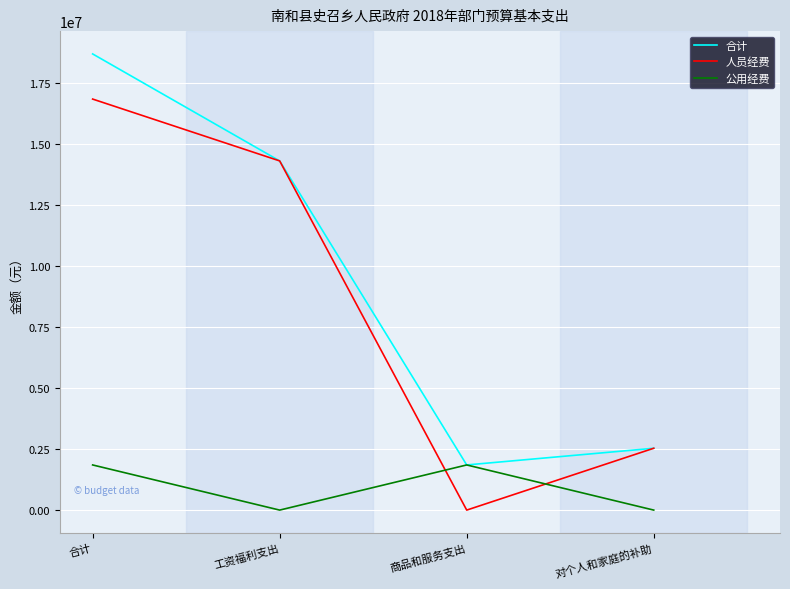

At which category does 公用经费 reach its first local peak?

商品和服务支出